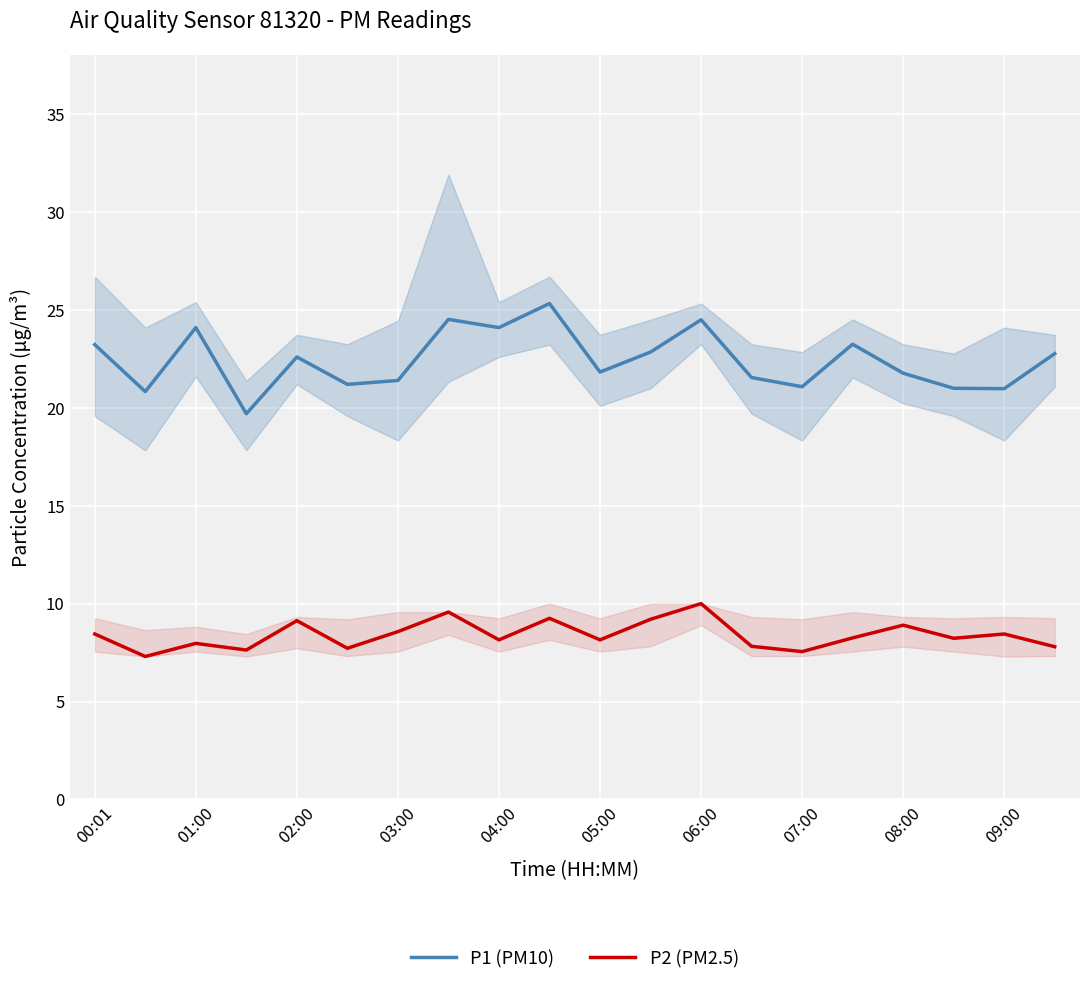

What is the minimum value for P1 (PM10)?

19.7